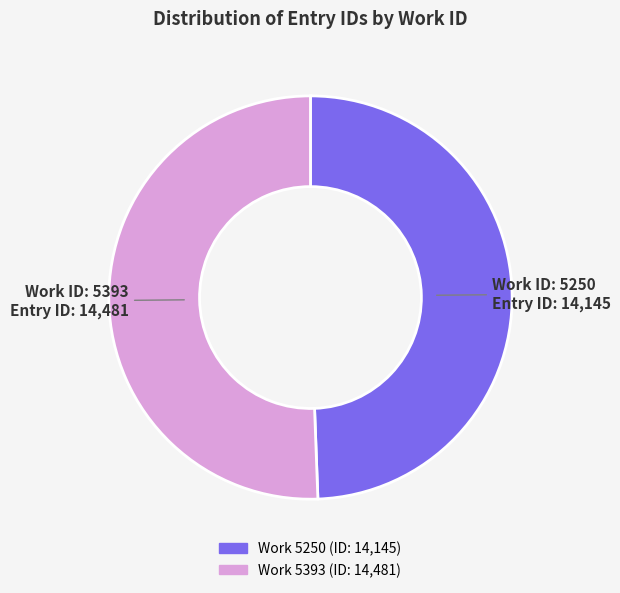

Does any single category account for the majority?

Yes